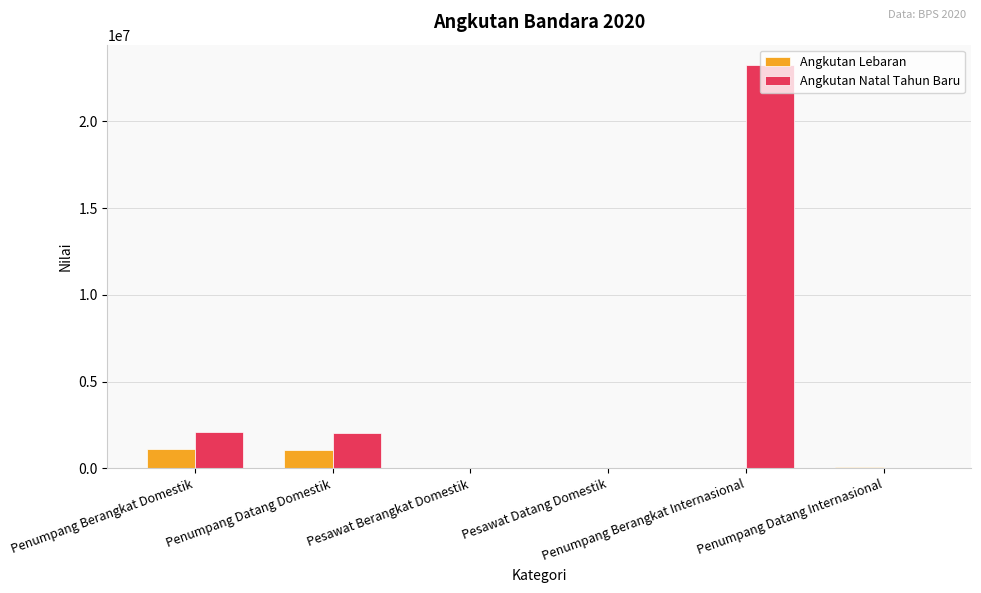

What is the sum of all Angkutan Lebaran values?

2360714